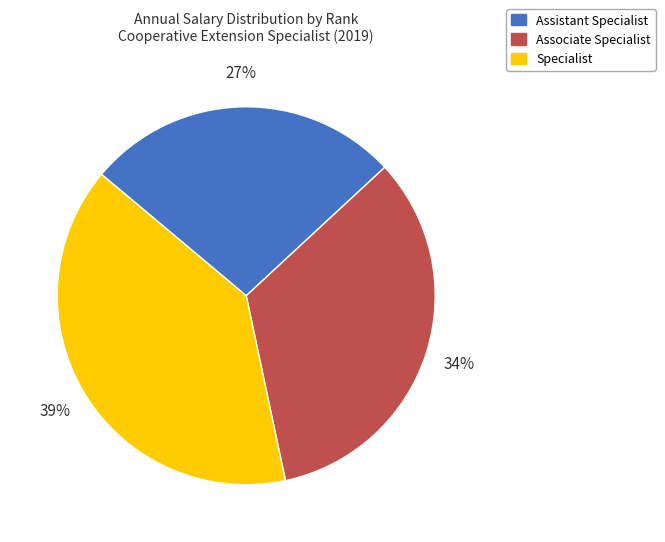

To the nearest percent, what percentage of the pie is Associate Specialist?

34%